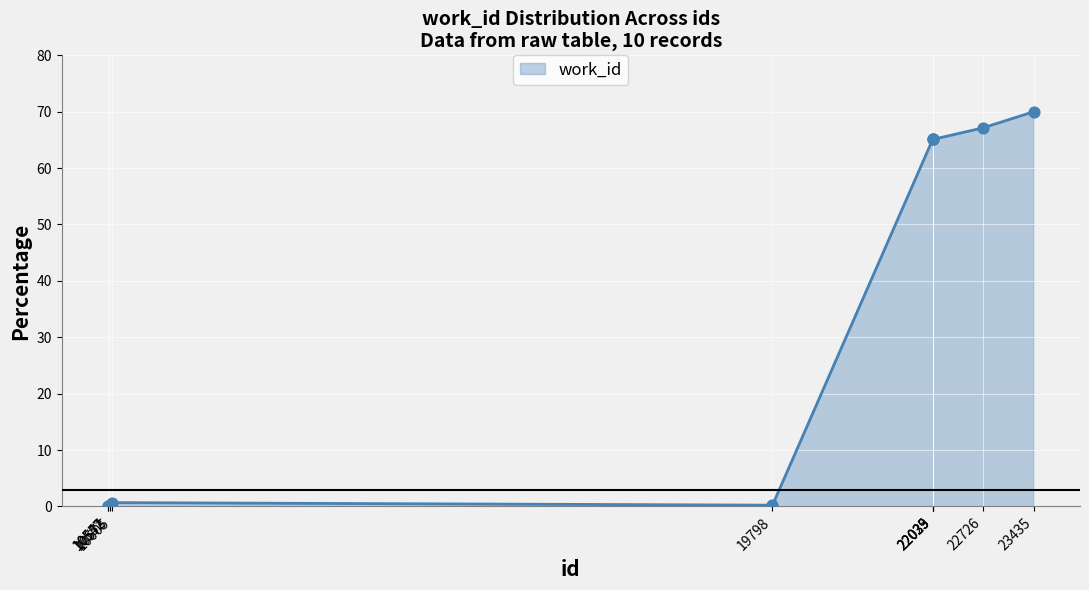

Between 22035 and 23435, which is larger?

23435